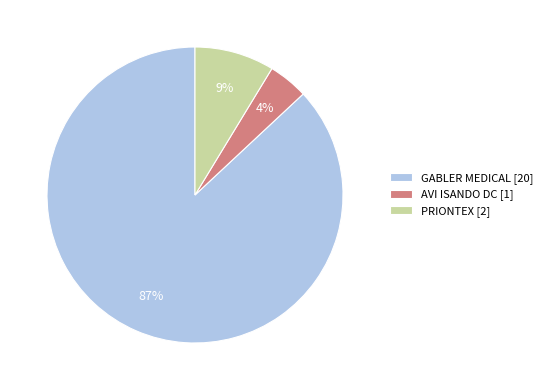

What is the smallest slice in the pie chart?

AVI ISANDO DC [1]